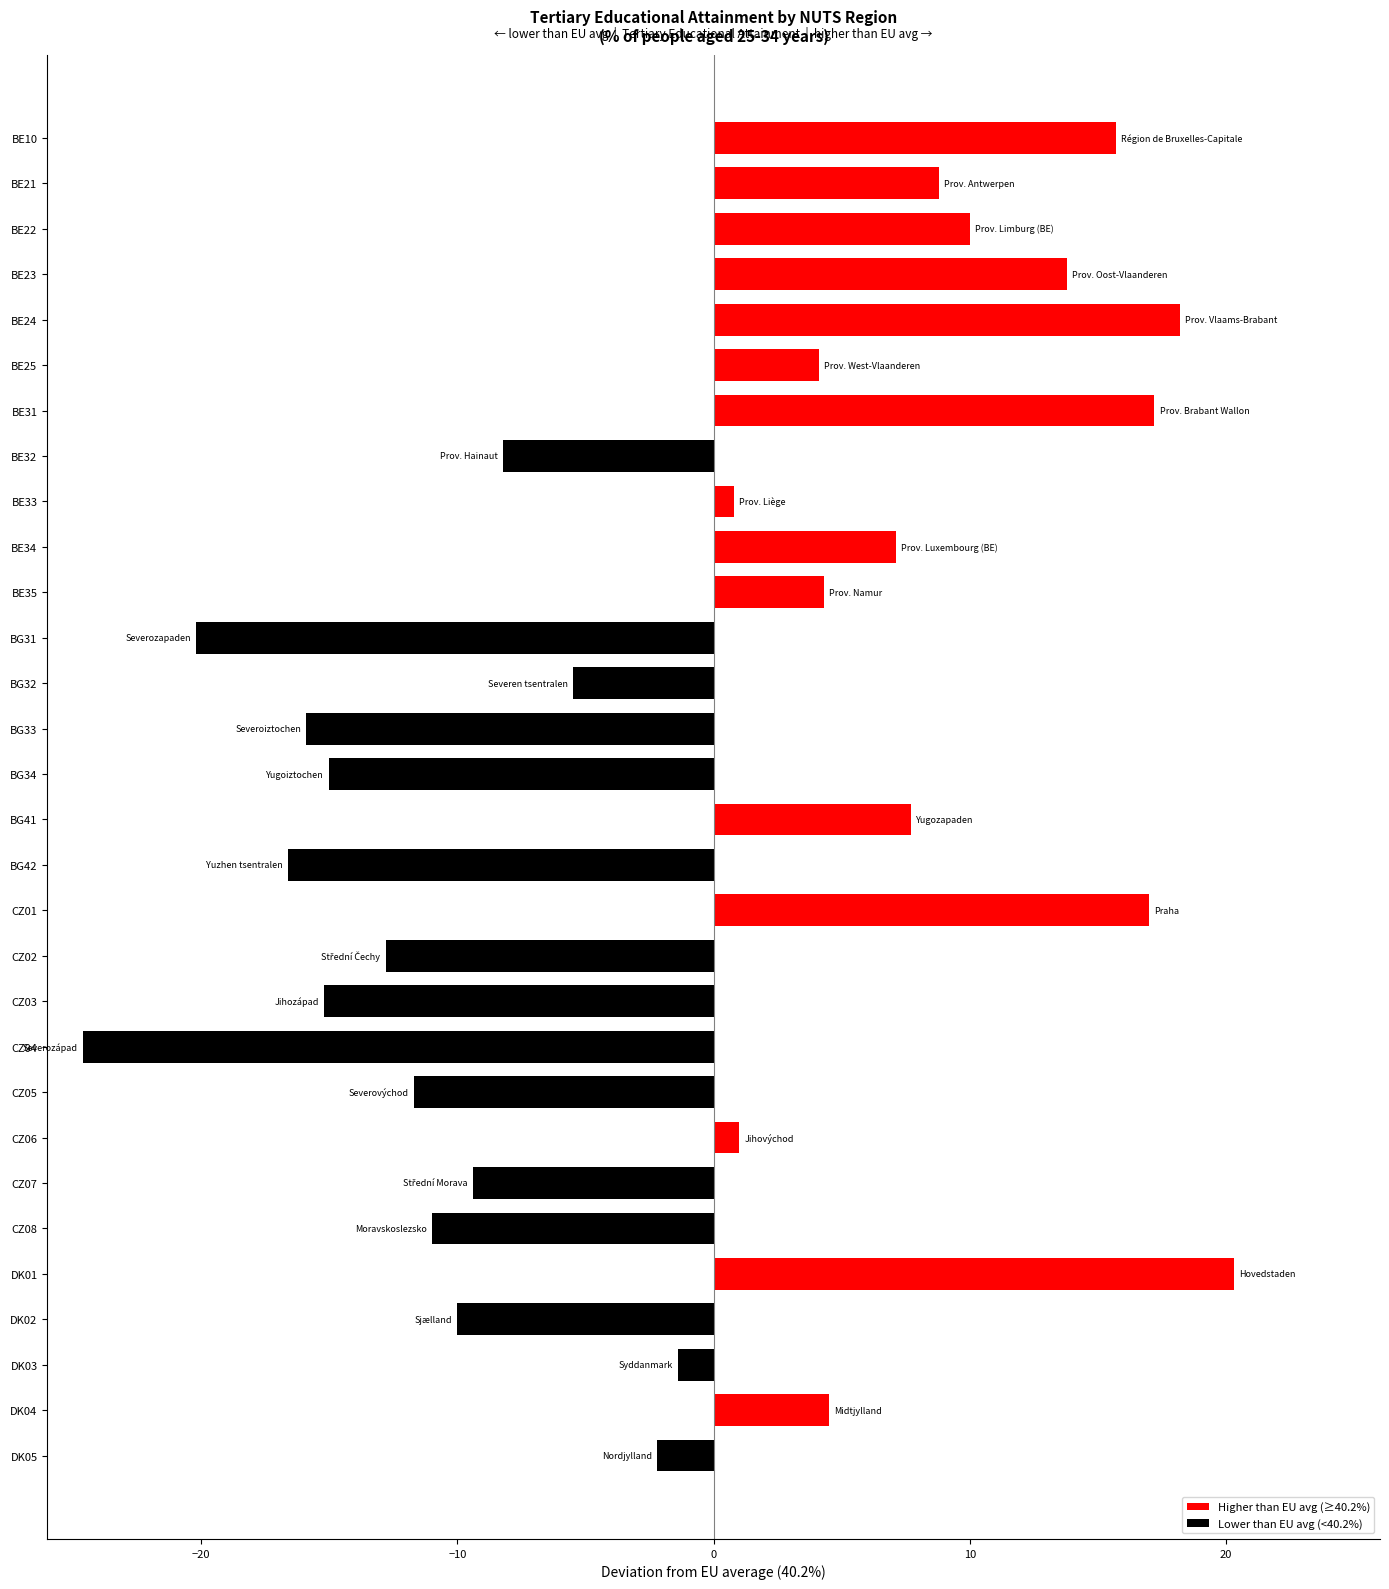

Reading left to right, extract all data points from this chart.

Higher than EU avg (≥40.2%): 15.7	8.8	10.0	13.8	18.2	4.1	17.2	0.8	7.1	4.3	7.7	17.0	1.0	20.3	4.5
Lower than EU avg (<40.2%): -8.2	-20.2	-5.5	-15.9	-15.0	-16.6	-12.8	-15.2	-24.6	-11.7	-9.4	-11.0	-10.0	-1.4	-2.2